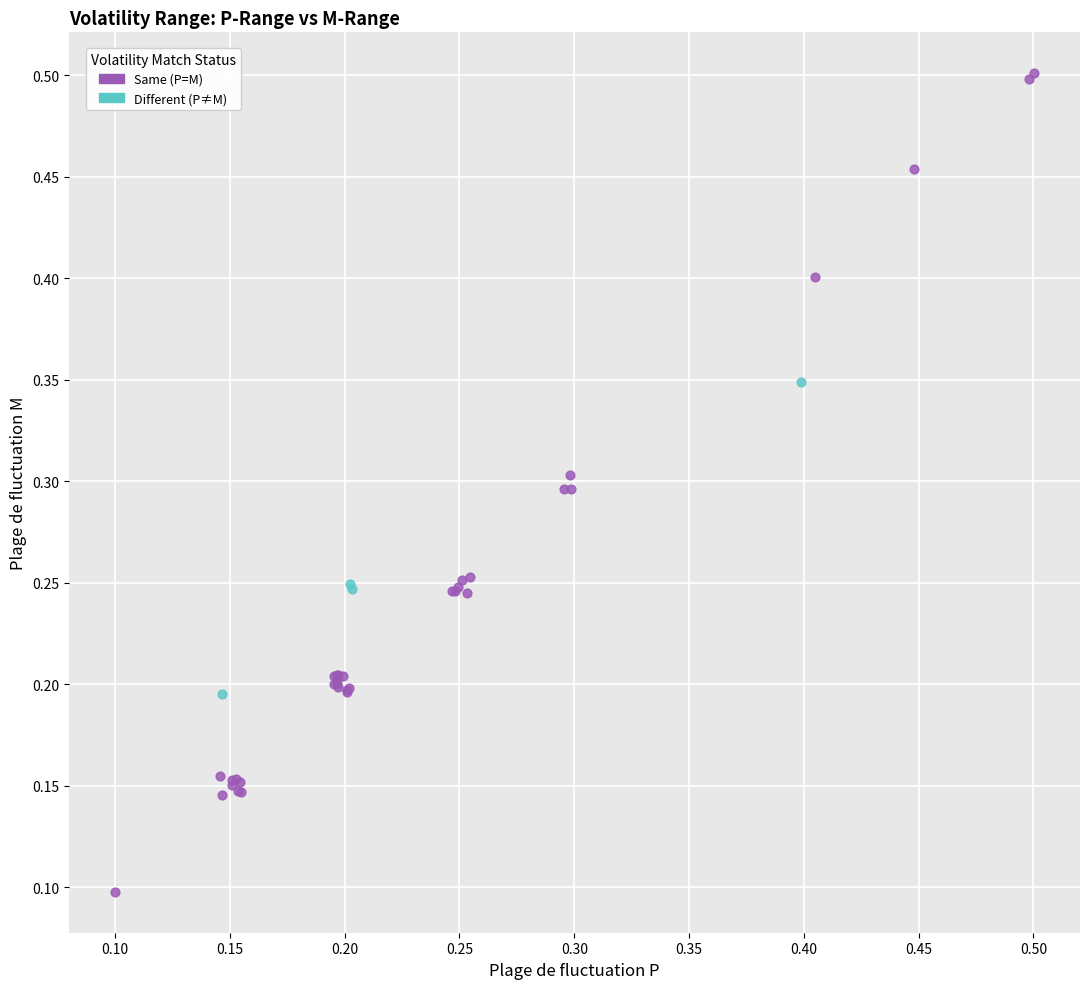

Which series has the widest spread of Y values?

Same (P=M)